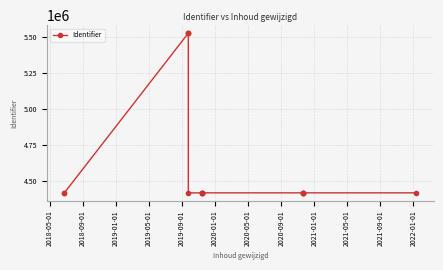

Read the value at 2022-01-01, to the nearest 100.

4415700